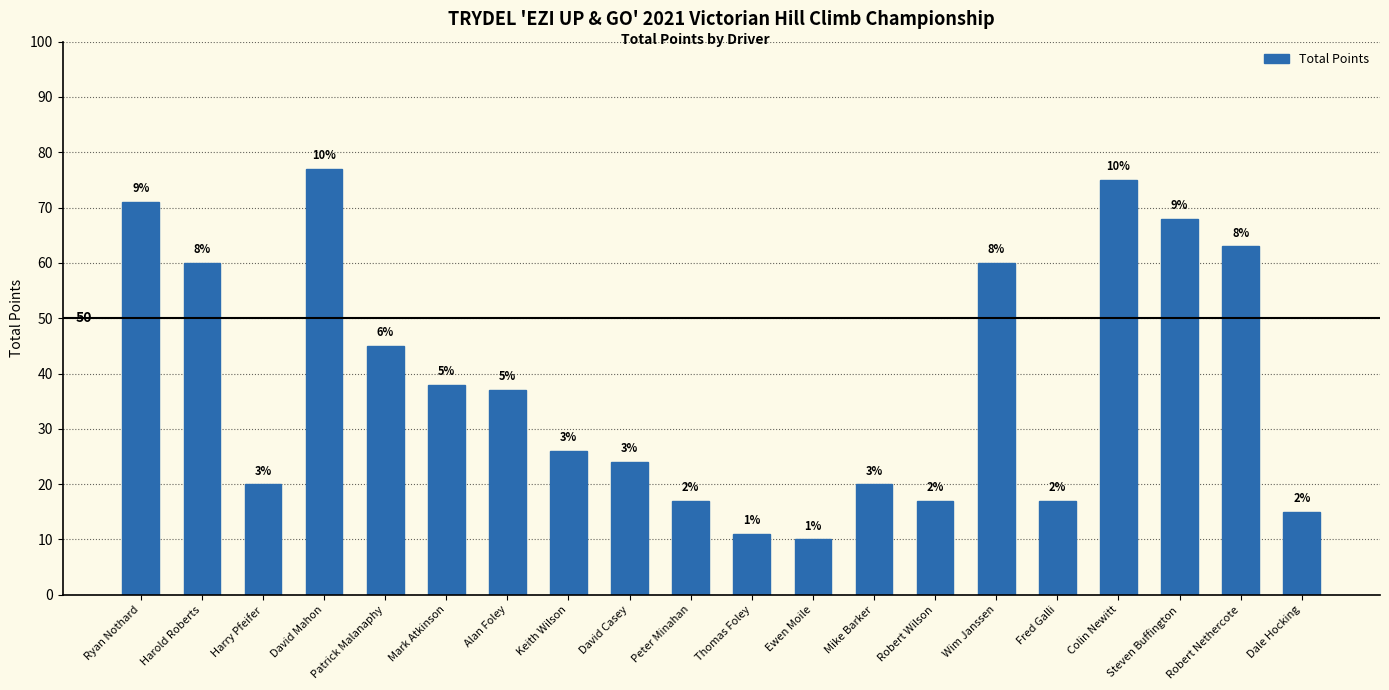

Reading left to right, list all the values displayed in this chart.

Ryan Nothard=71	Harold Roberts=60	Harry Pfeifer=20	David Mahon=77	Patrick Malanaphy=45	Mark Atkinson=38	Alan Foley=37	Keith Wilson=26	David Casey=24	Peter Minahan=17	Thomas Foley=11	Ewen Moile=10	Mike Barker=20	Robert Wilson=17	Wim Janssen=60	Fred Galli=17	Colin Newitt=75	Steven Buffington=68	Robert Nethercote=63	Dale Hocking=15